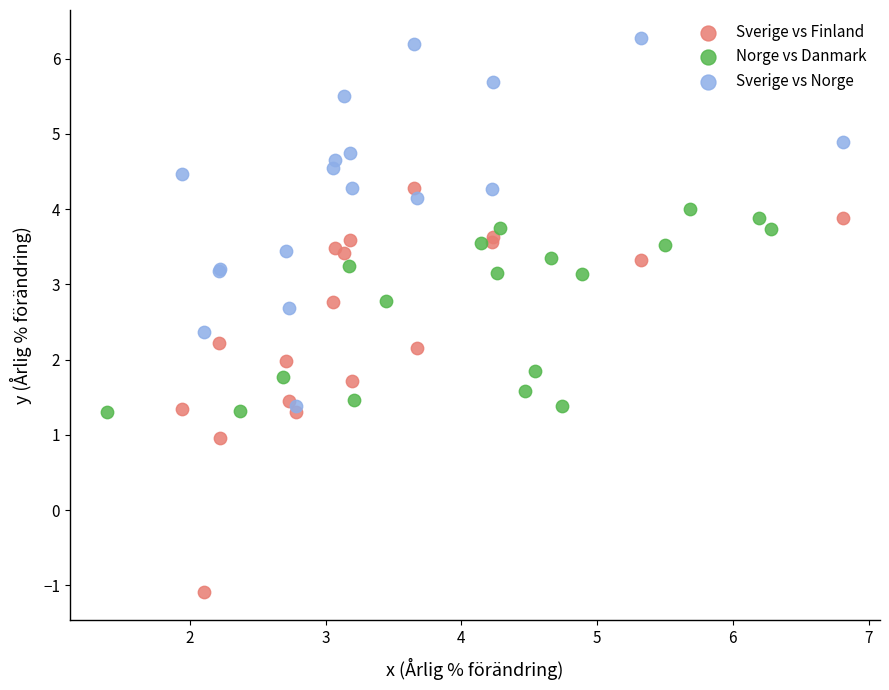

Which series contains the lowest Y value?

Sverige vs Finland